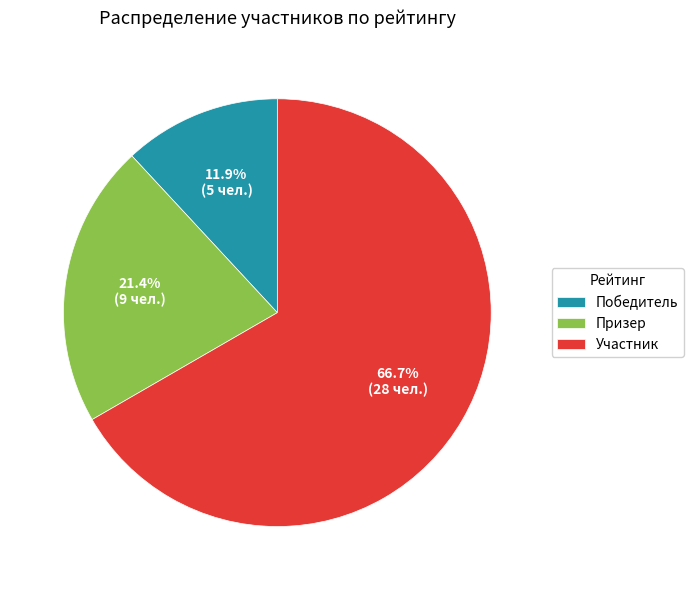

Is the sum of Победитель and Призер greater than half?

No